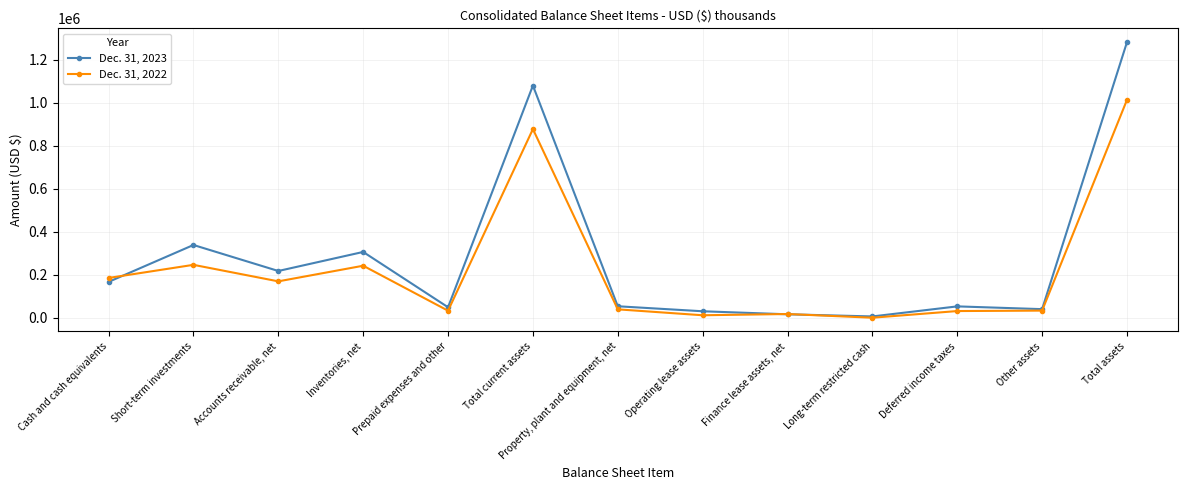

What is the label of the 2nd point from the right?

Other assets